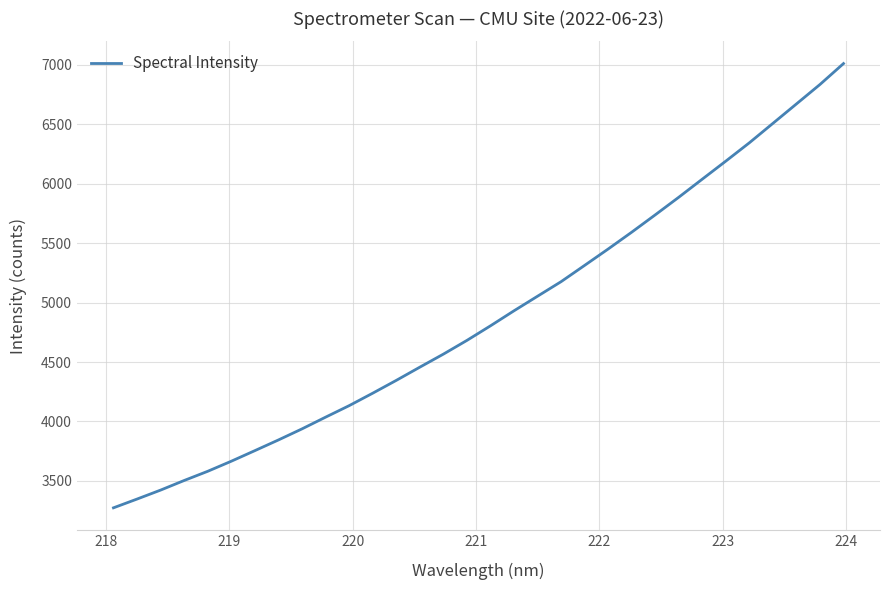

What is the difference between the maximum and minimum values?

3736.0